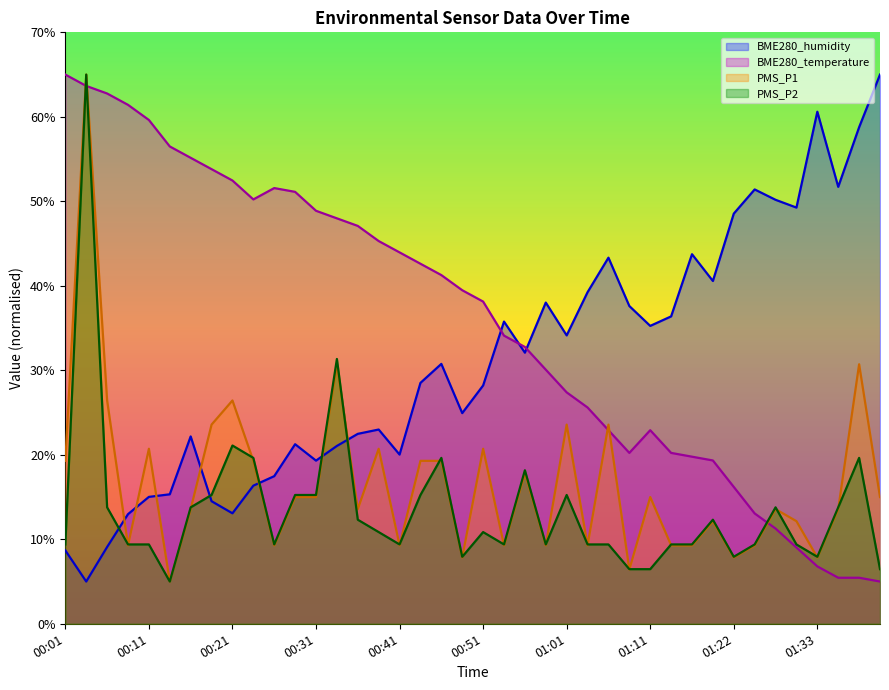

What is the difference between the second highest and second lowest values in the BME280_temperature series?

58.2